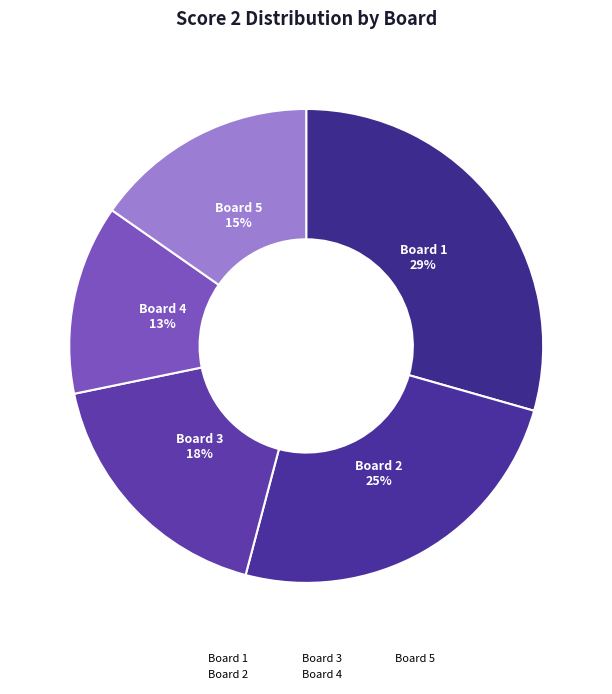

Count the number of slices in the pie.

5